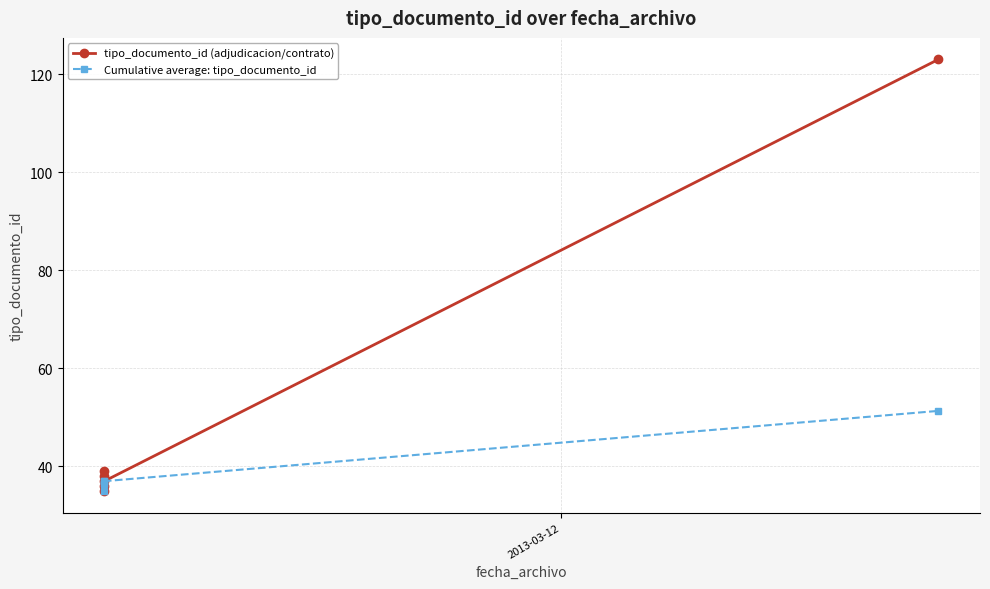

What is the maximum value shown in the chart?

123.0